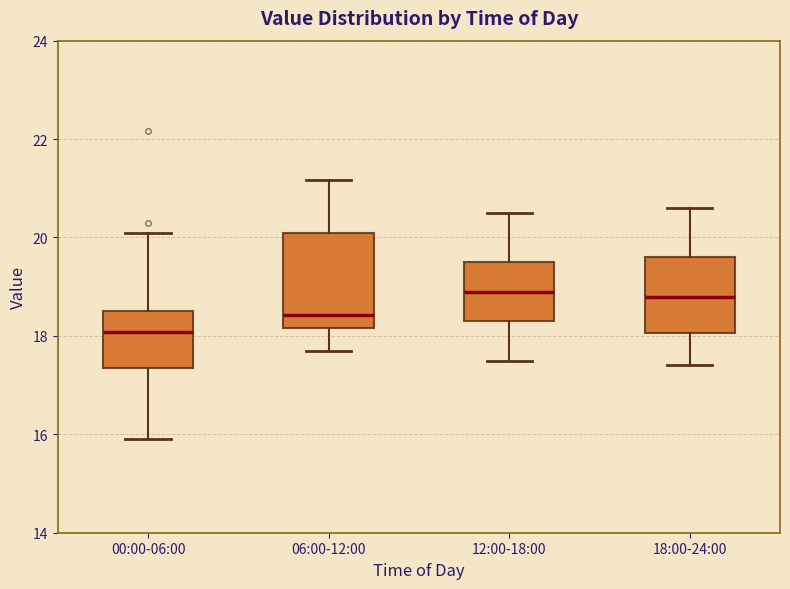

Which box is the tallest, from its lower edge to its upper edge?

06:00-12:00